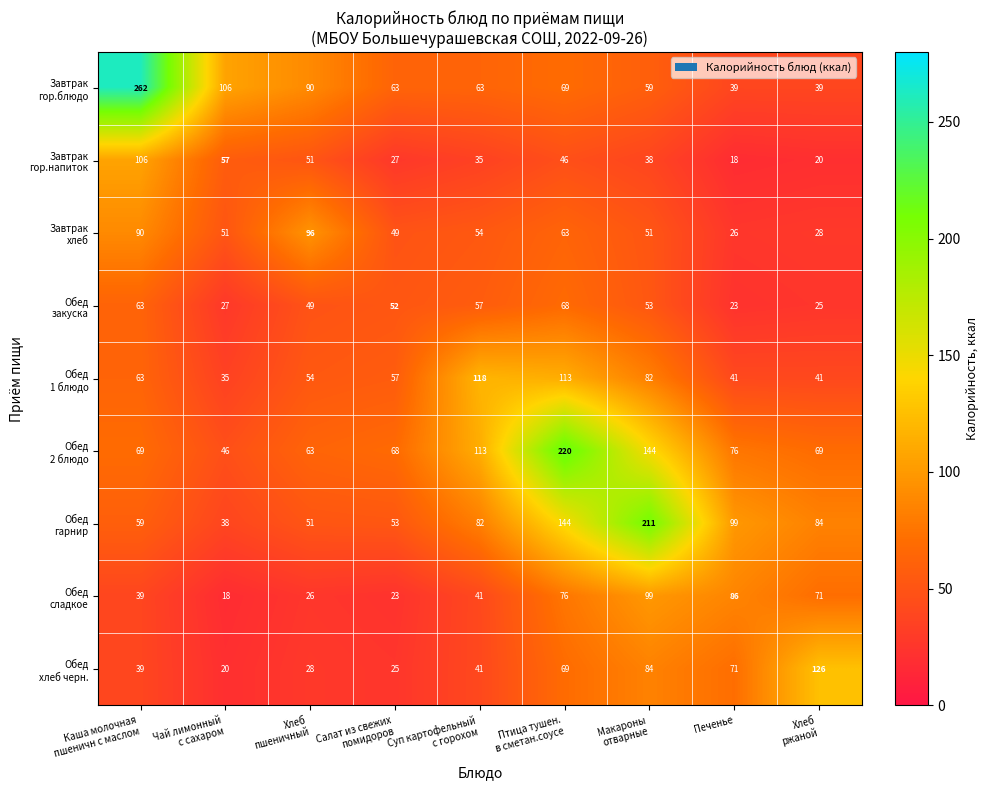

What is the maximum value shown in the chart?

262